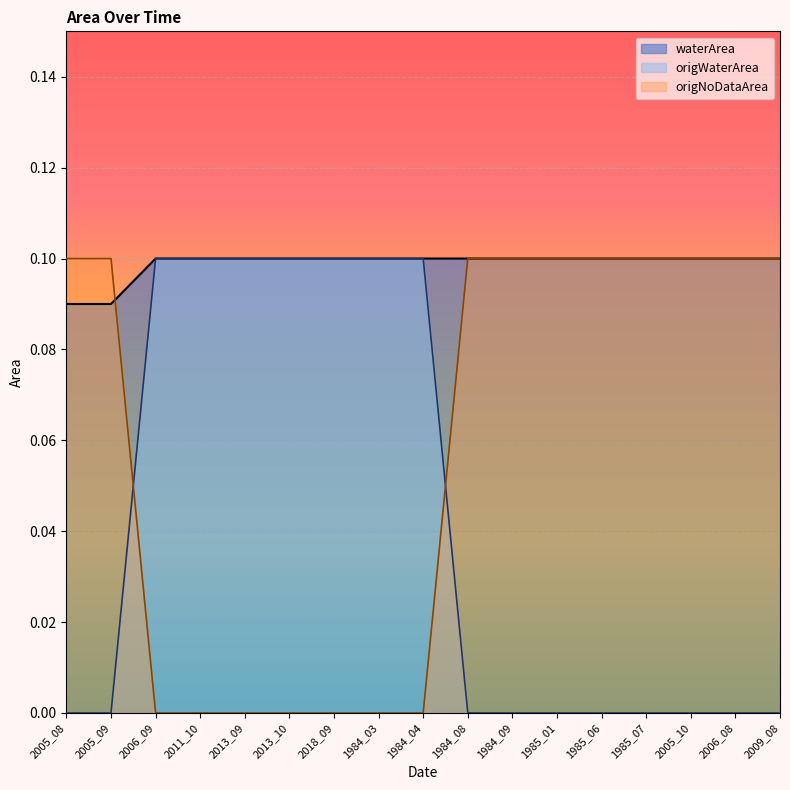

What is the difference between the maximum and minimum values in the origNoDataArea series?

0.1